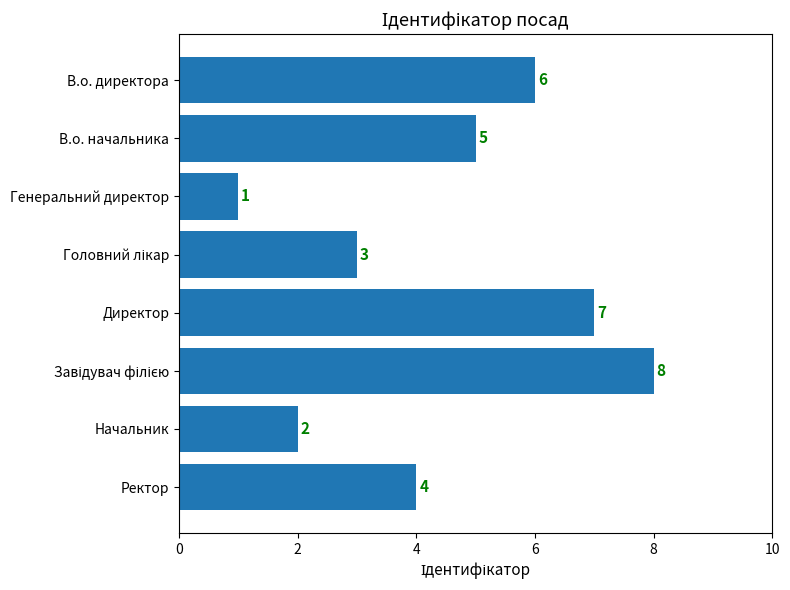

Which has a higher value, В.о. директора or Директор?

Директор